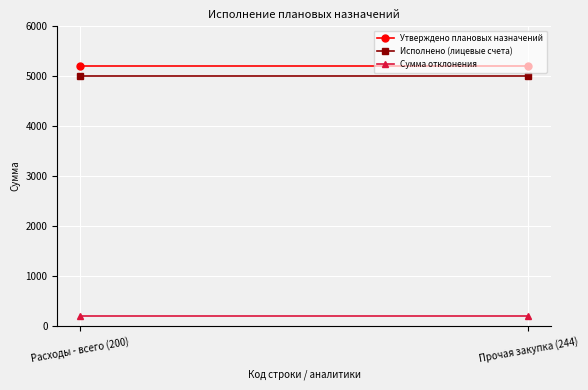

Which series has the largest total across all categories?

Утверждено плановых назначений